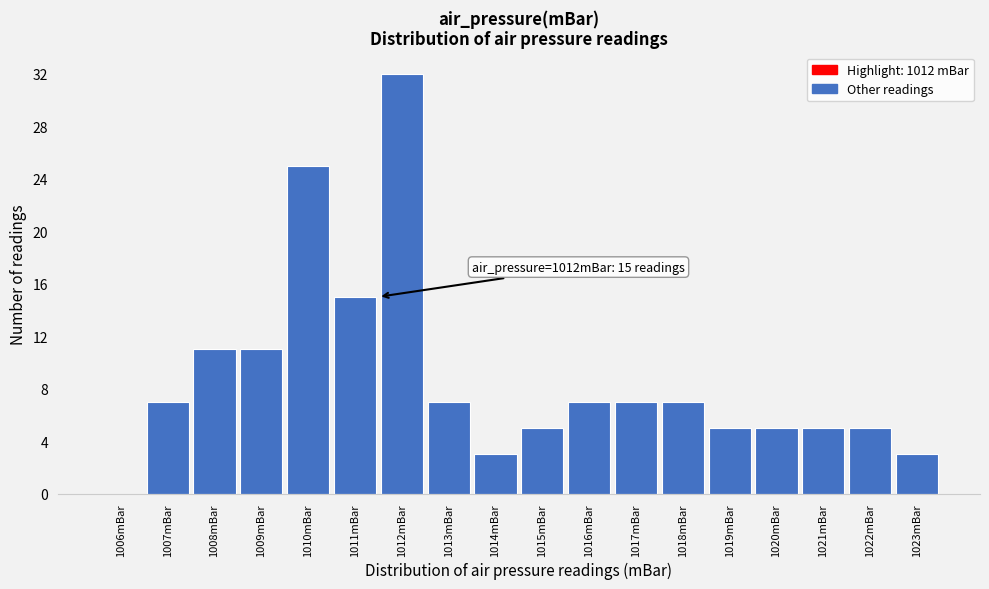

Reading right to left, transcribe all the data shown in this chart.

1023mBar=3	1022mBar=5	1021mBar=5	1020mBar=5	1019mBar=5	1018mBar=7	1017mBar=7	1016mBar=7	1015mBar=5	1014mBar=3	1013mBar=7	1012mBar=32	1011mBar=15	1010mBar=25	1009mBar=11	1008mBar=11	1007mBar=7	1006mBar=0